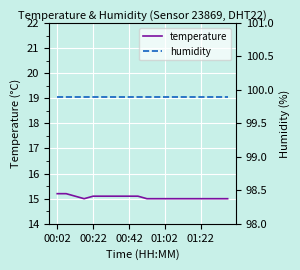

What is the difference between the second highest and second lowest values in the temperature series?

0.2